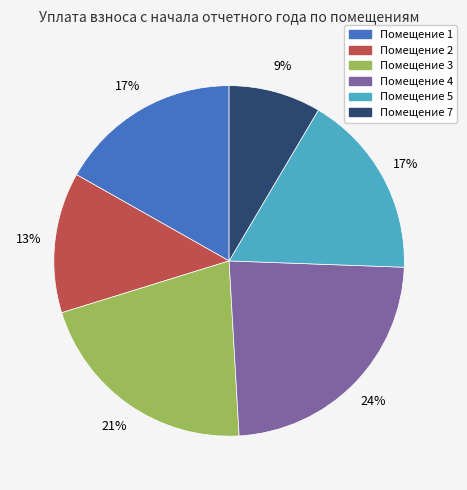

Does any single category account for the majority?

No